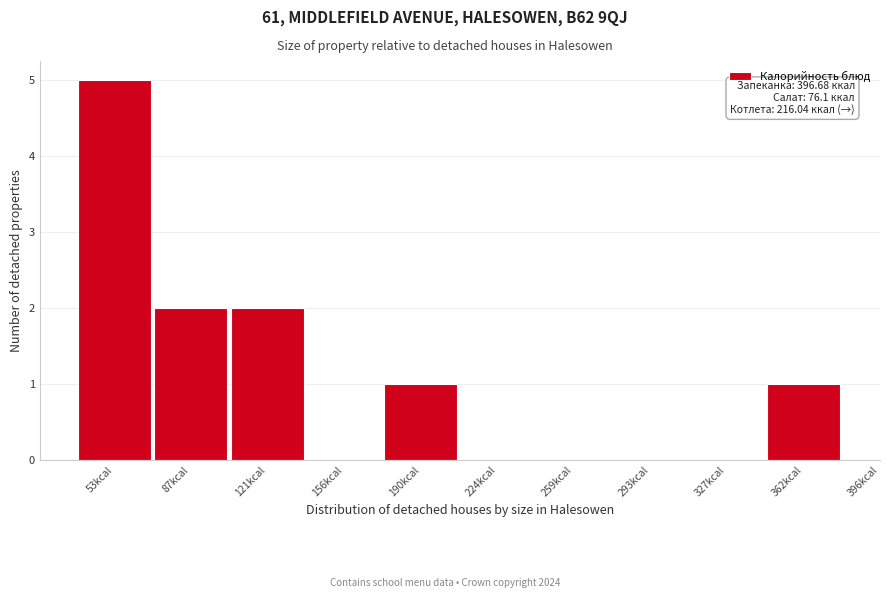

Reading left to right, list all the values displayed in this chart.

53kcal=5	87kcal=2	121kcal=2	156kcal=0	190kcal=1	224kcal=0	259kcal=0	293kcal=0	327kcal=0	362kcal=1